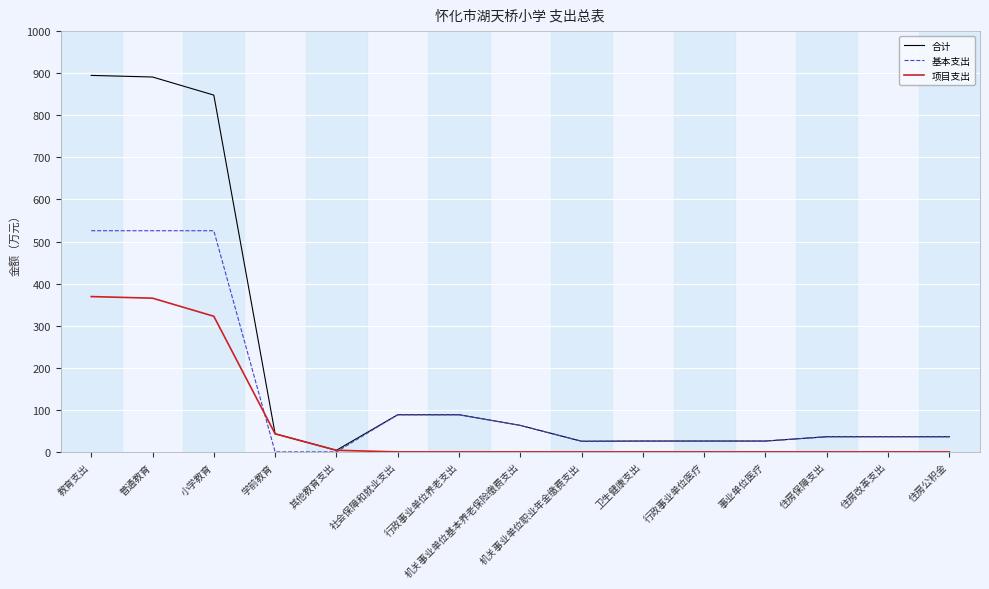

What is the spread (max minus min) of values at 住房保障支出?

36.0